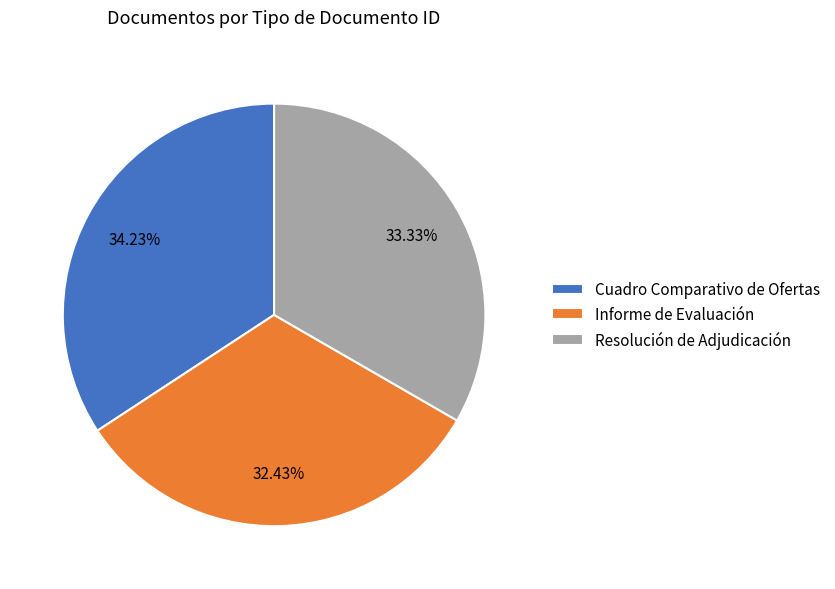

How much of the chart is everything except Informe de Evaluación?

67.6%